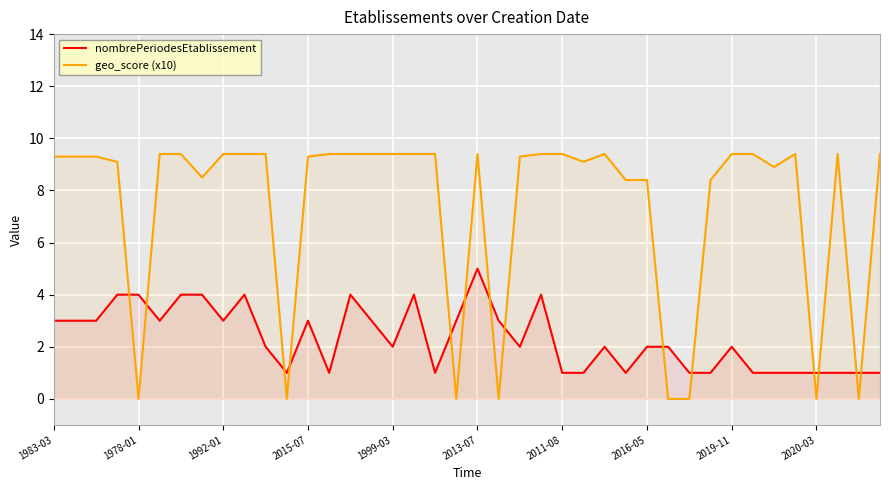

In nombrePeriodesEtablissement, how many points are lower than both neighbors (excluding endpoints)?

8